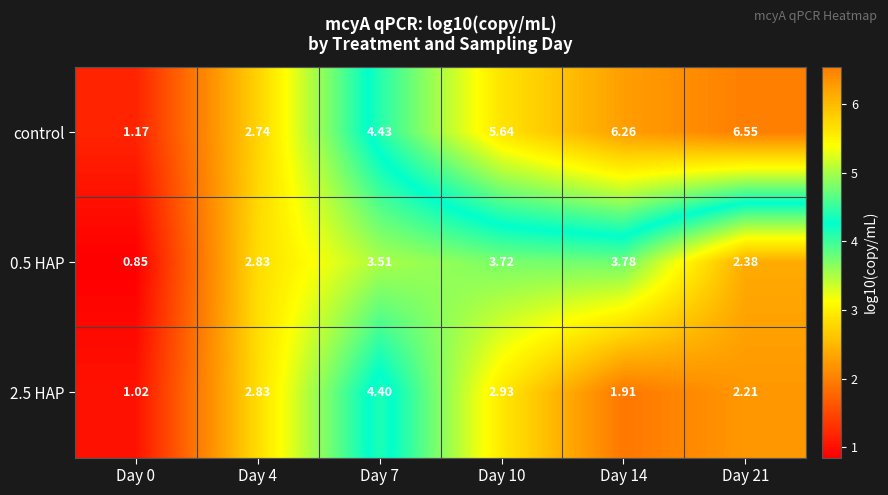

Between Day 4 and Day 7, which series saw the biggest shift?

control